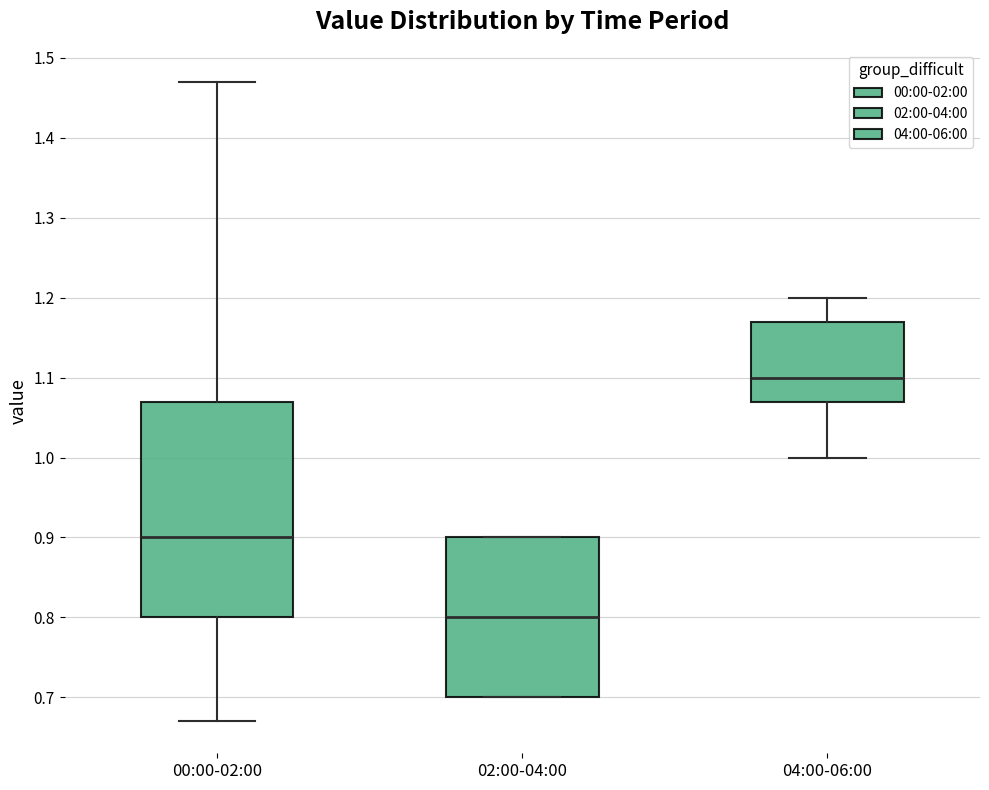

Reading left to right, transcribe this box plot: for each box, give where its median line is, the range the box spans, and where its two whiskers end, as read against the y-axis. The values are not printed on the chart, so give them approximately, as read against the axis.

00:00-02:00: median 0.90, box 0.80 to 1.07, whiskers 0.67 to 1.47
02:00-04:00: median 0.80, box 0.70 to 0.90, whiskers 0.70 to 0.90
04:00-06:00: median 1.10, box 1.07 to 1.17, whiskers 1.00 to 1.20